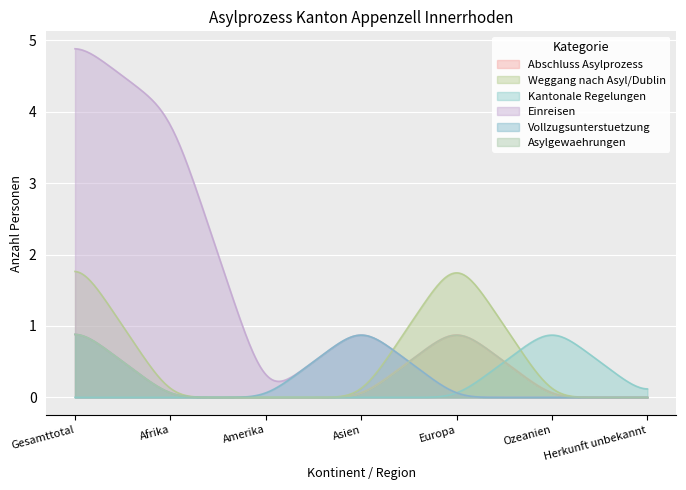

The Weggang nach Asyl/Dublin series shows 0 at Ozeanien. True or false?

True